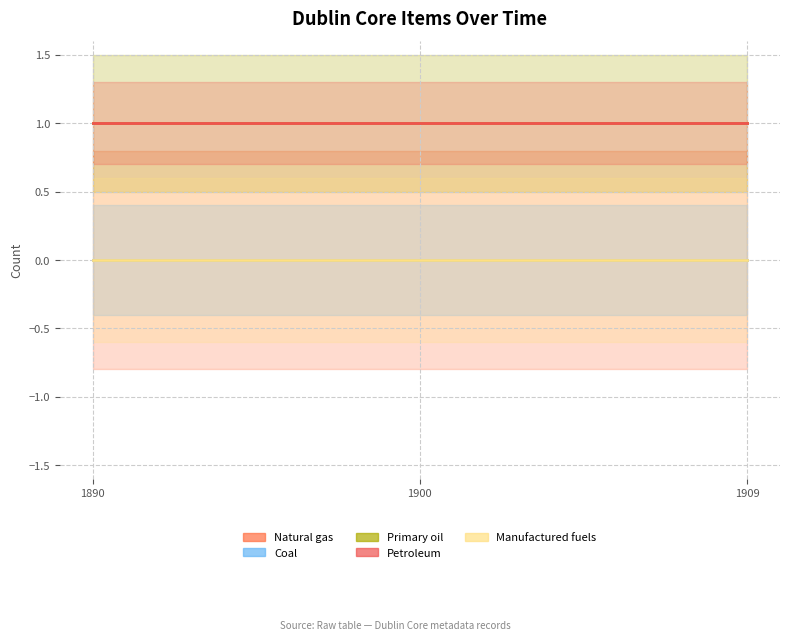

How many lines are shown in the chart?

5